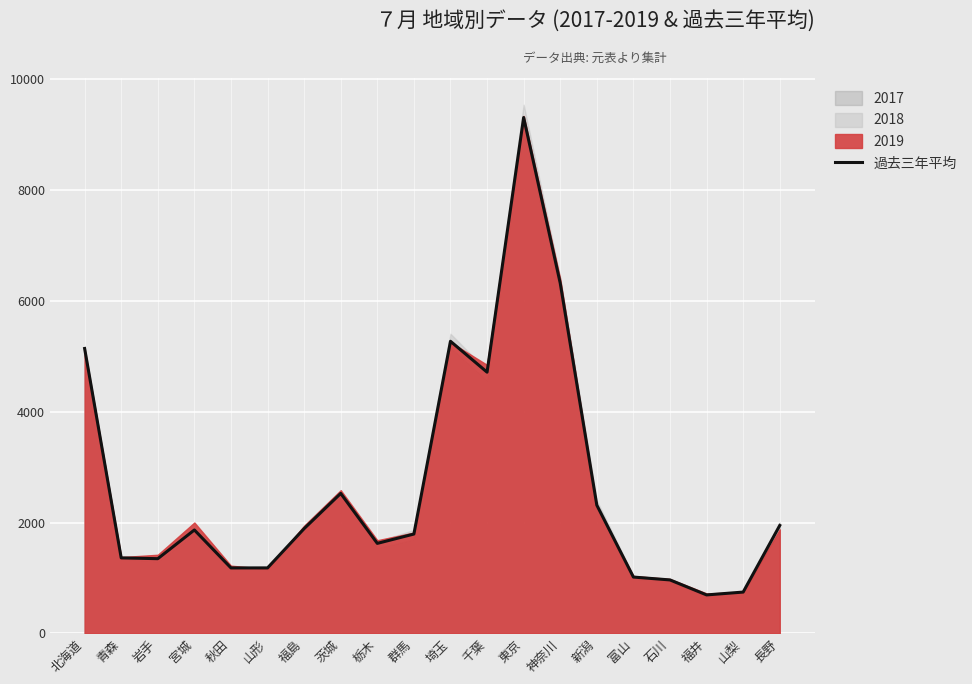

True or false: the data has more than 2 interior local peaks.

True